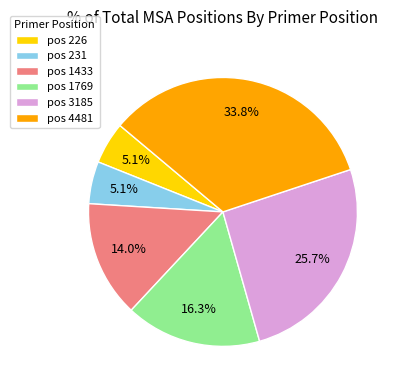

Approximately how many times larger is the value at pos 1769 compared to pos 231?

3.2